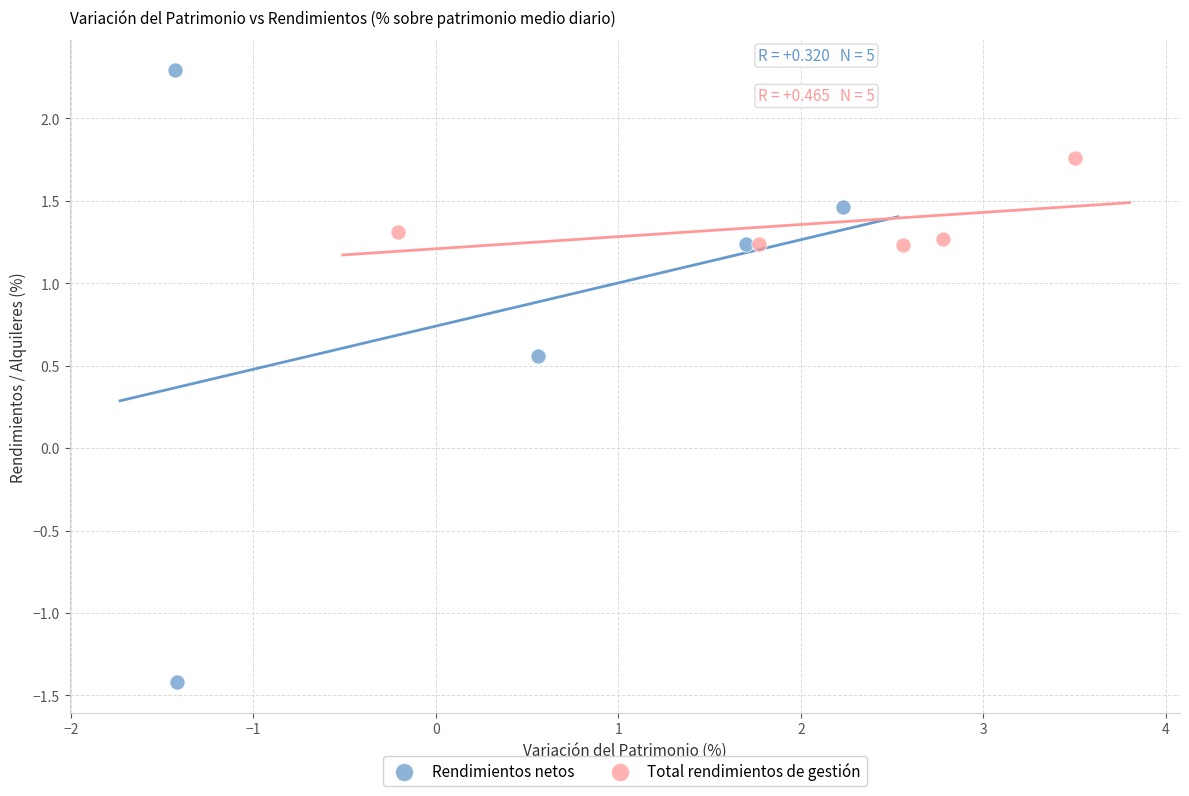

What are all the series names shown in the legend?

Rendimientos netos, Total rendimientos de gestión